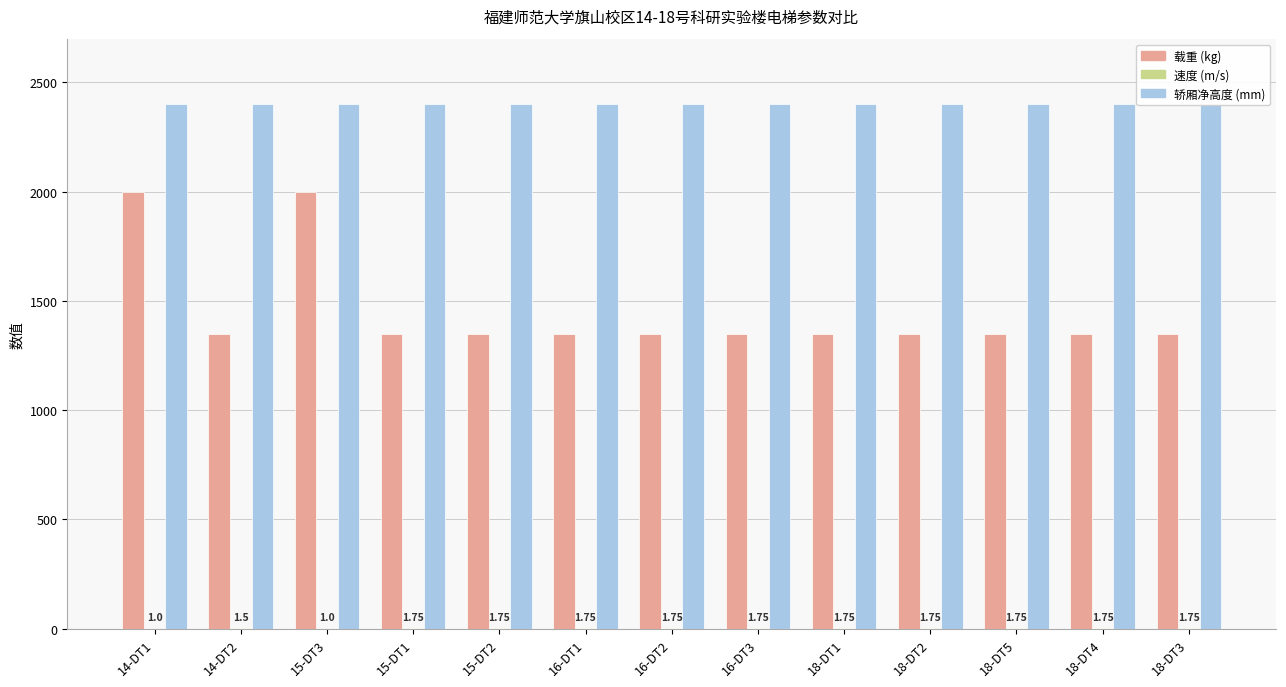

What is the approximate value of 载重 (kg) at 15-DT3?

2000.0